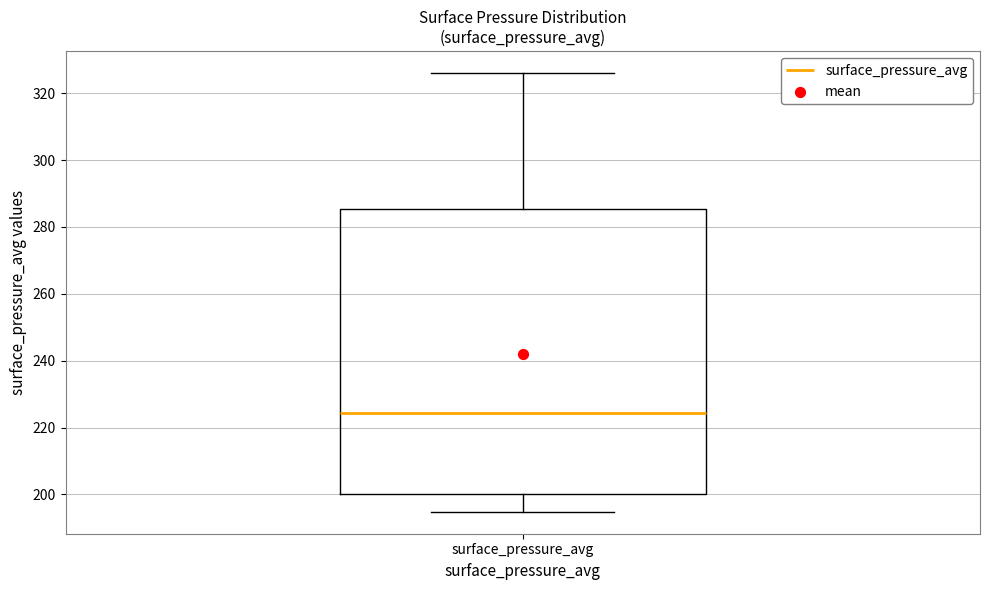

Where does the median line of the box for surface_pressure_avg sit on the y-axis? The values are not printed on the chart, so give them approximately, as read against the axis.

224